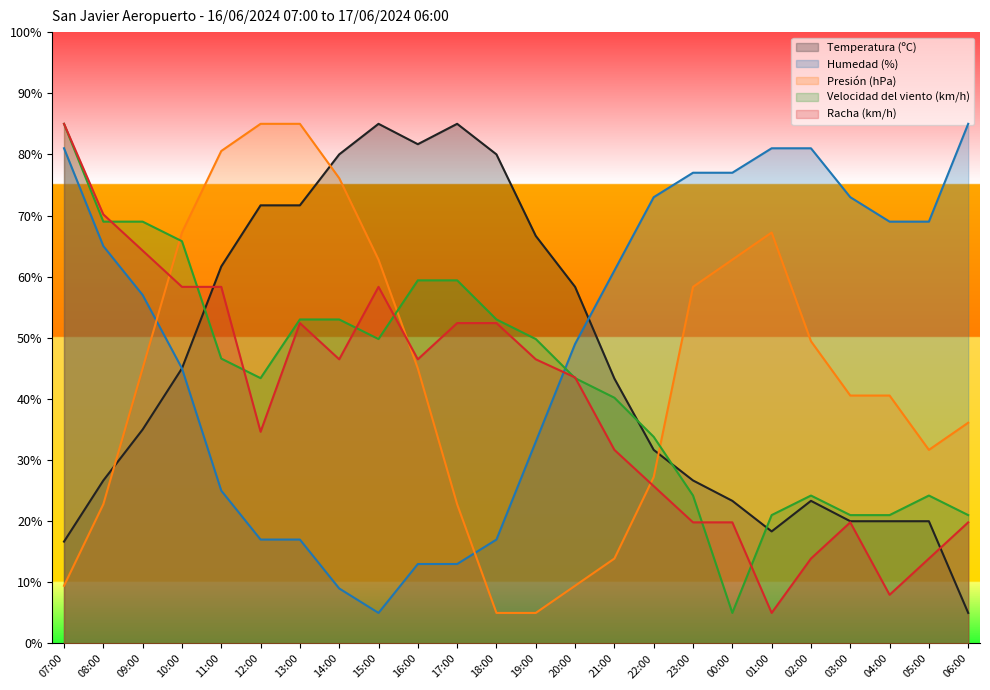

What position from the left is 09:00?

3